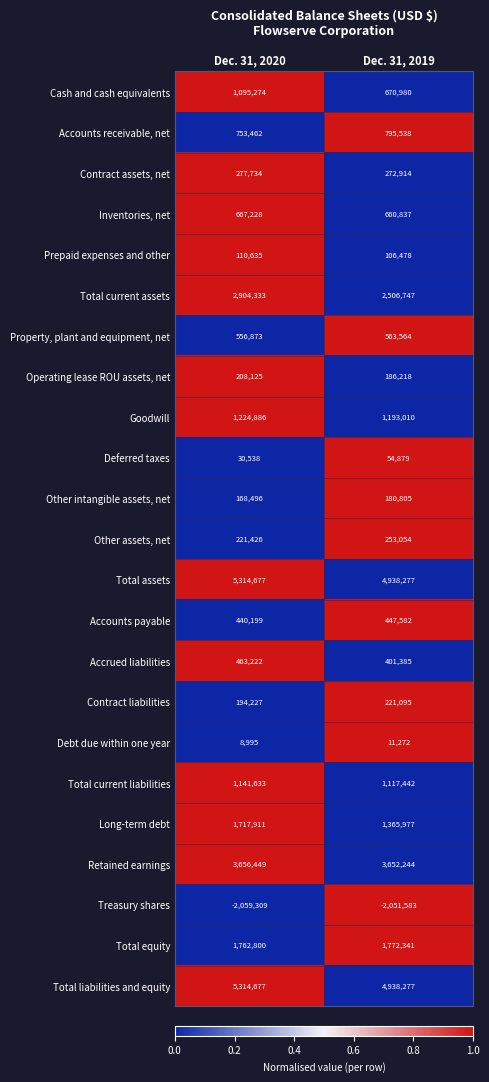

How many categories are shown in the chart?

2